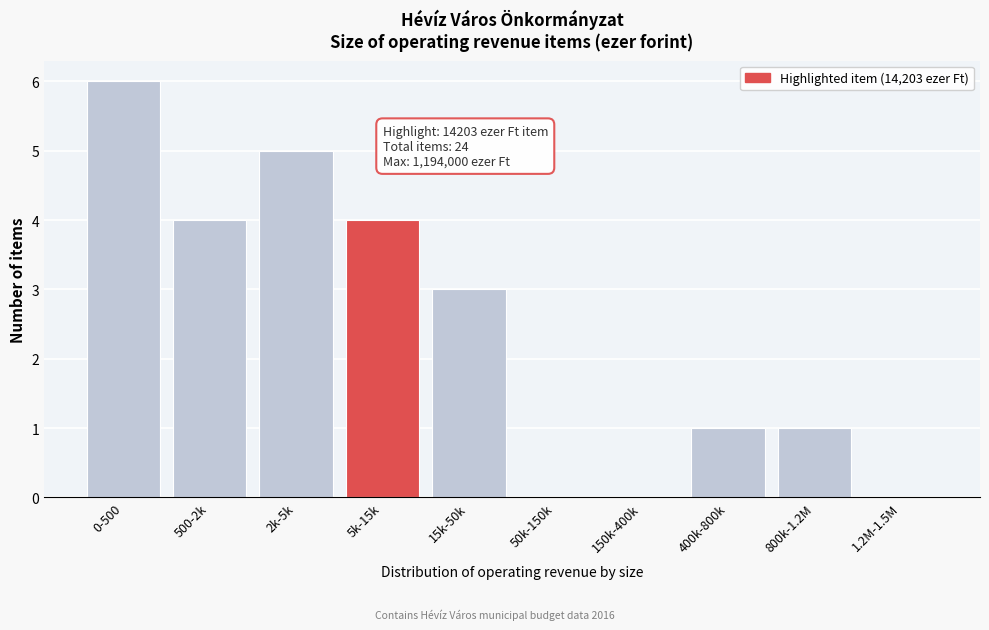

Reading left to right, extract all data points from this chart.

0-500=6	500-2k=4	2k-5k=5	5k-15k=4	15k-50k=3	50k-150k=0	150k-400k=0	400k-800k=1	800k-1.2M=1	1.2M-1.5M=0